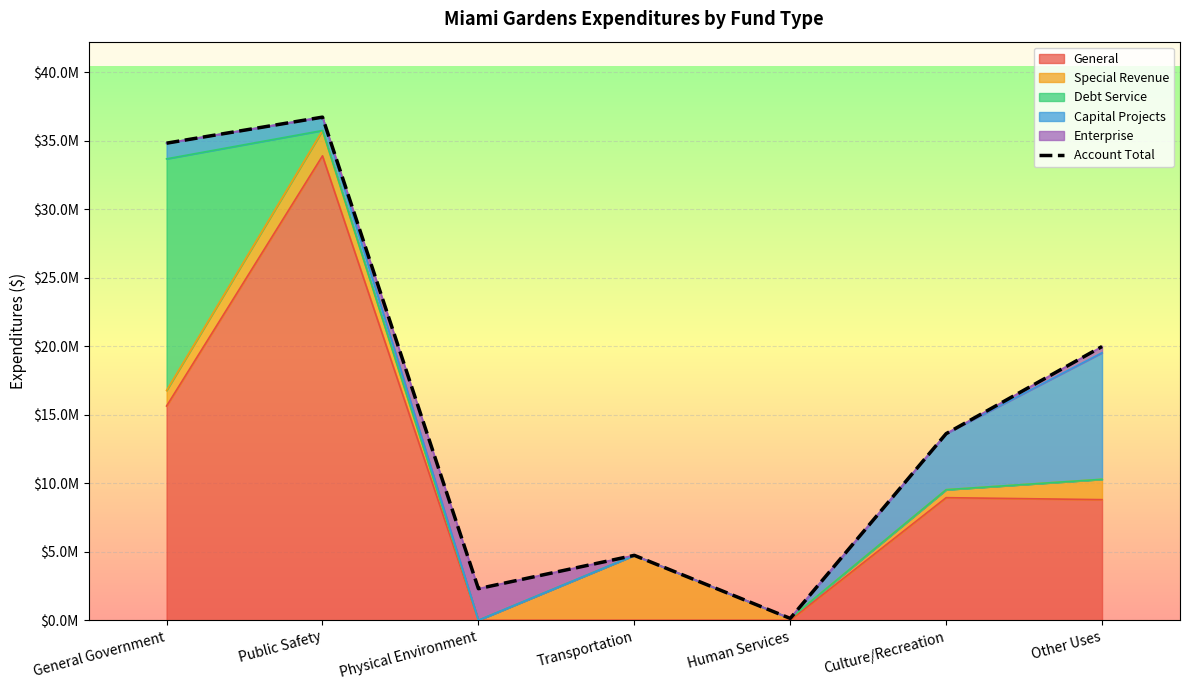

The chart shows a value of 4738233 at Transportation. True or false?

True